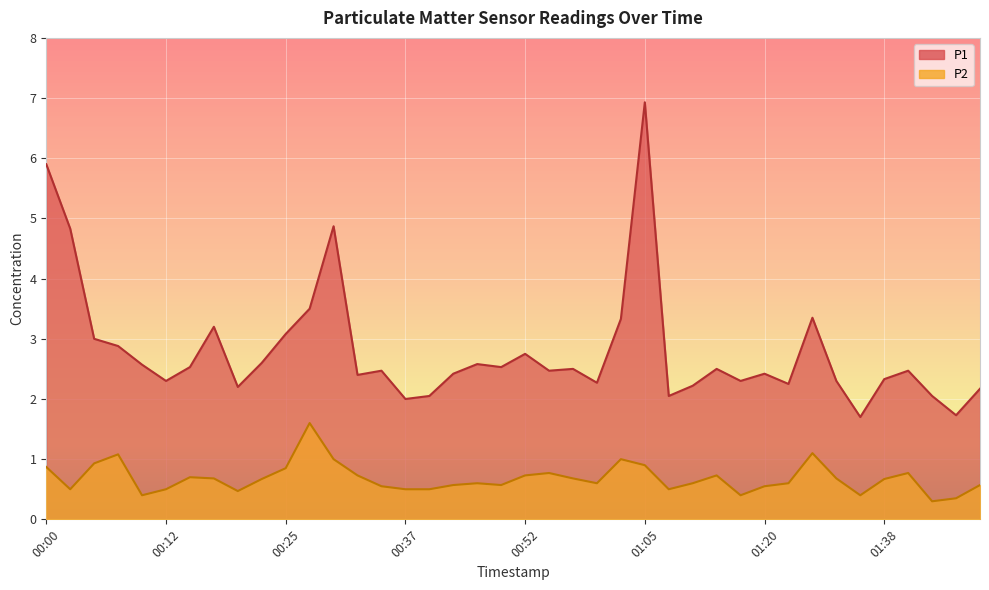

How many values in the P1 series are below 2?

2